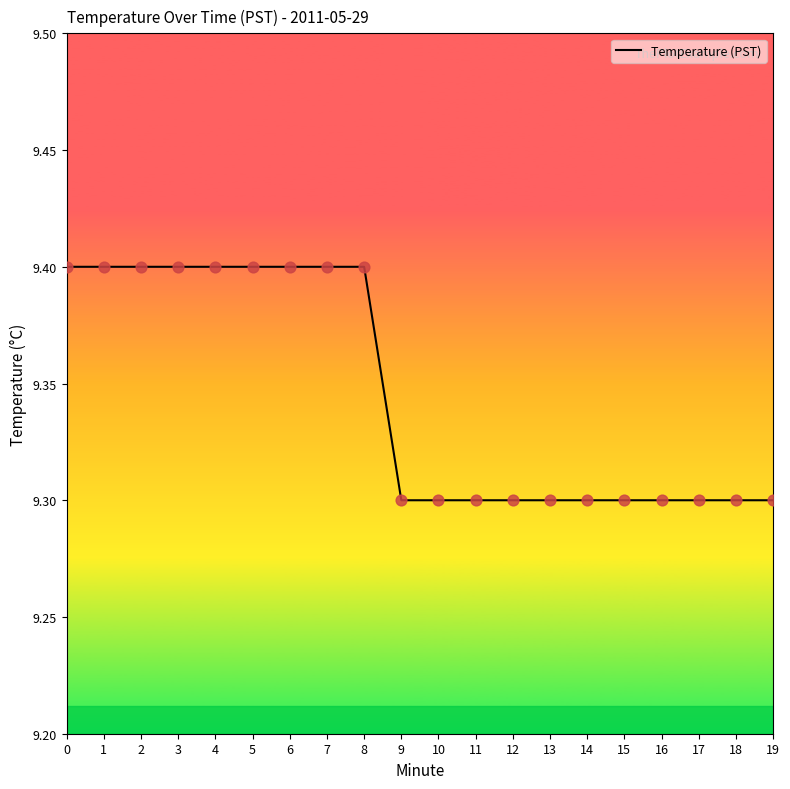

Approximately how many times larger is the value at 13 compared to 11?

1.0